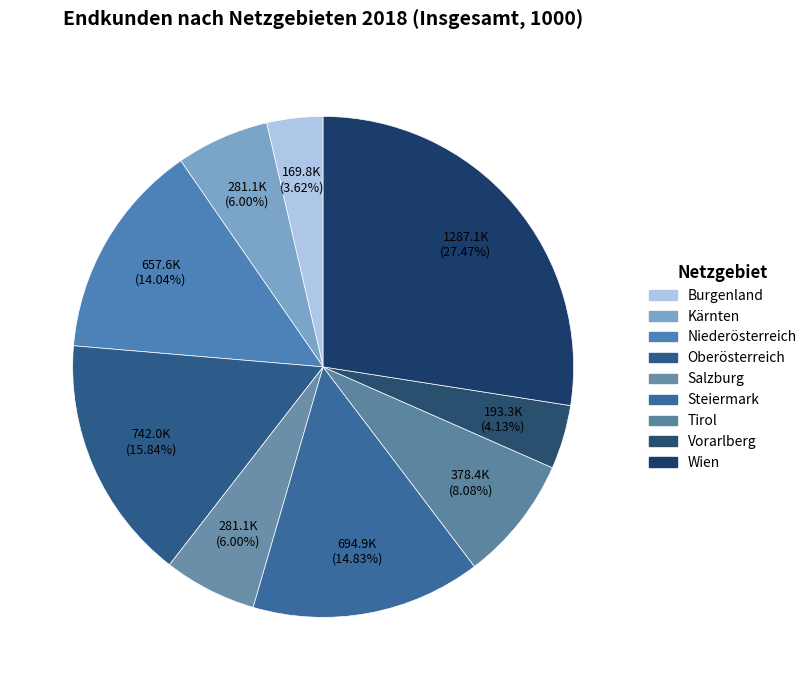

Does Vorarlberg represent more than half of the total?

No